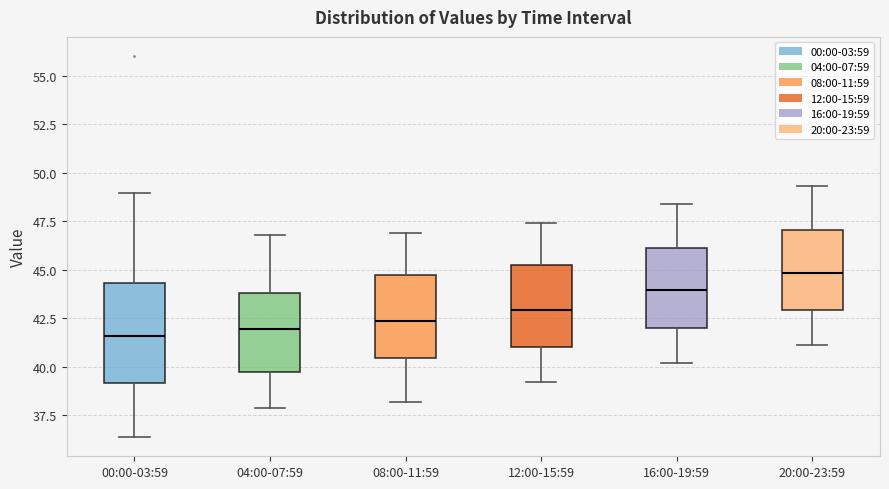

Where does the lower whisker of the box for 08:00-11:59 end on the y-axis? The values are not printed on the chart, so give them approximately, as read against the axis.

38.0